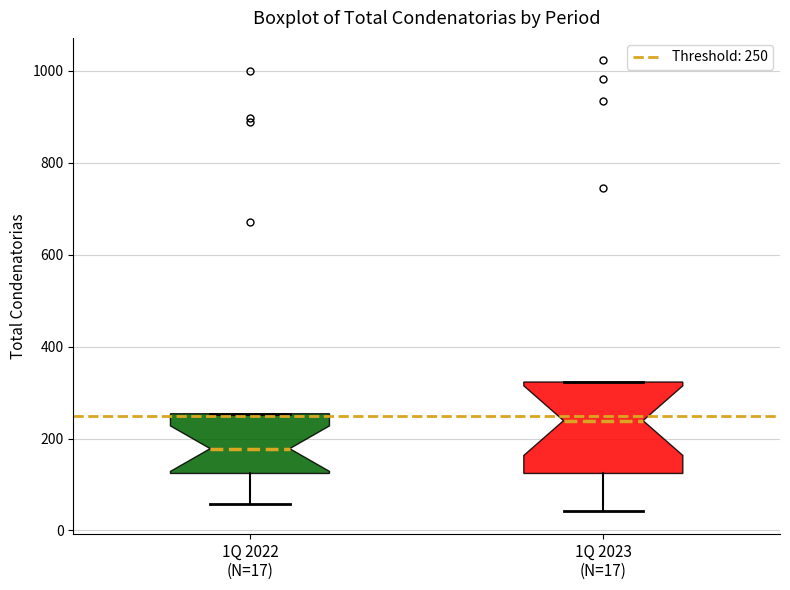

Reading left to right, read every box against the y-axis: the position of its median line, the range the box covers, and the ends of its whiskers. The values are not printed on the chart, so give them approximately, as read against the axis.

1Q 2022 (N=17): median 180, box 120 to 260, whiskers 60 to 260
1Q 2023 (N=17): median 240, box 120 to 320, whiskers 40 to 320